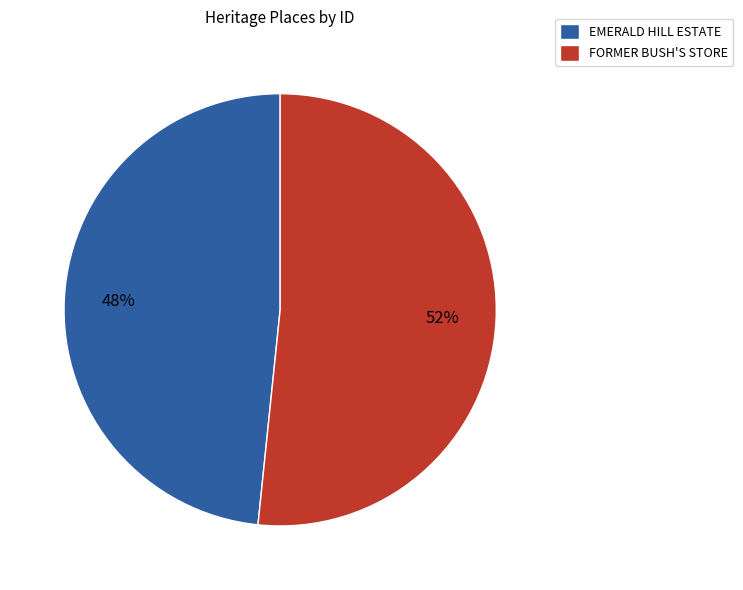

What is the ratio of the value at FORMER BUSH'S STORE to the value at EMERALD HILL ESTATE?

1.1